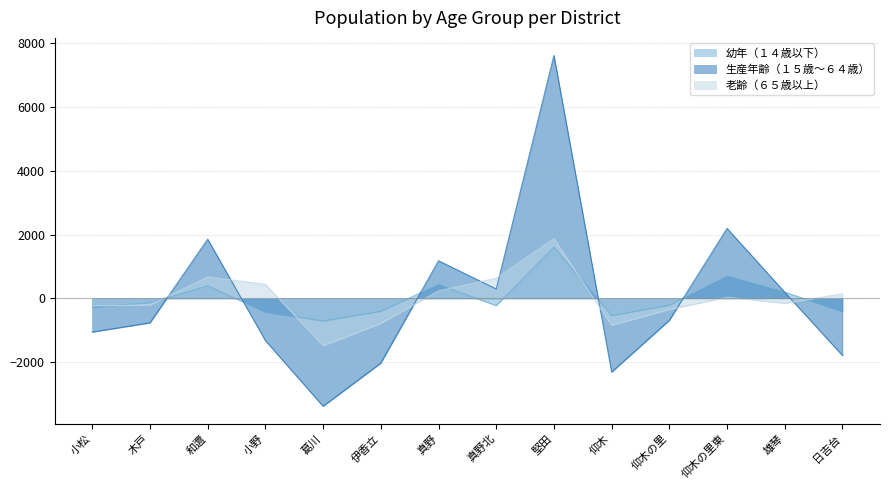

Reading left to right, list all the values displayed in this chart.

幼年（１４歳以下）: -276.4	-138.4	396.6	-428.4	-708.4	-404.4	439.6	-225.4	1608.6	-539.4	-209.4	704.6	197.6	-417.4
生産年齢（１５歳～６４歳）: -1055.3	-766.3	1857.7	-1321.3	-3382.3	-2029.3	1181.7	295.7	7620.7	-2310.3	-686.3	2195.7	191.7	-1792.3
老齢（６５歳以上）: -233.3	-204.3	672.7	442.7	-1483.3	-786.3	236.7	634.7	1876.7	-842.3	-346.3	37.7	-151.3	145.7